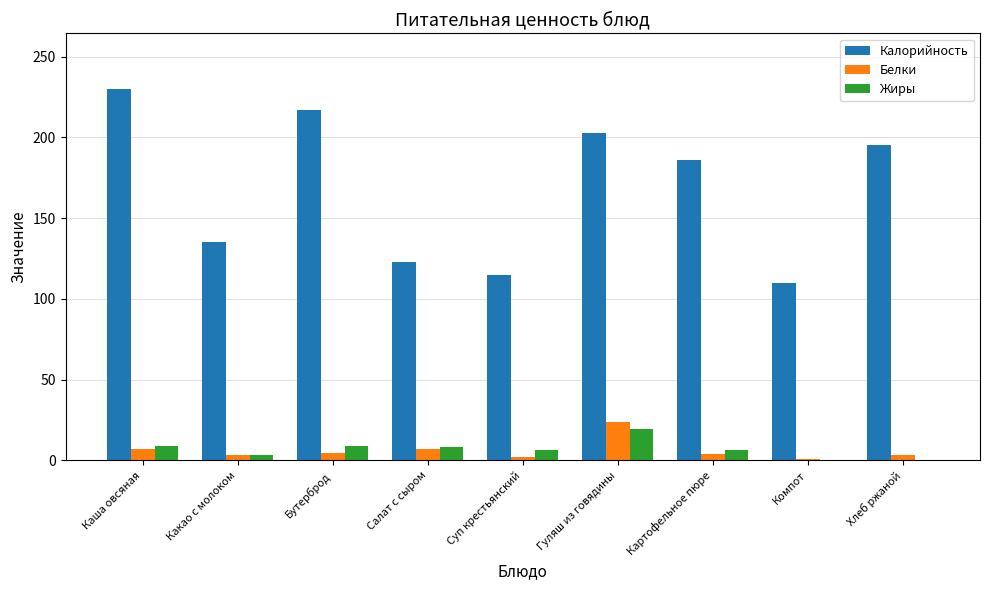

Which category has the highest value in the Калорийность series?

Каша овсяная